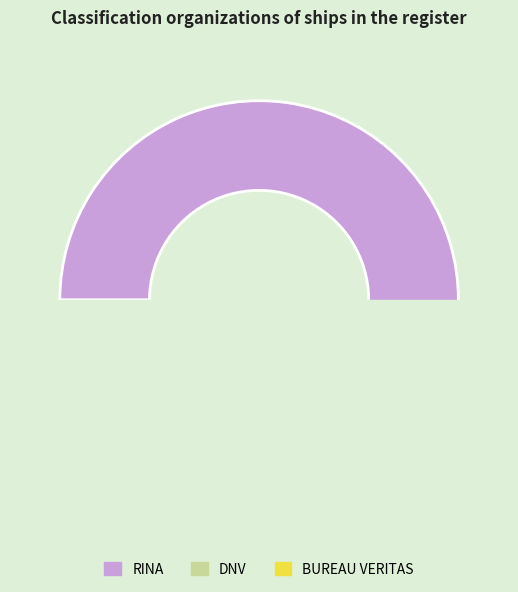

Which category has the biggest portion of the pie?

RINA